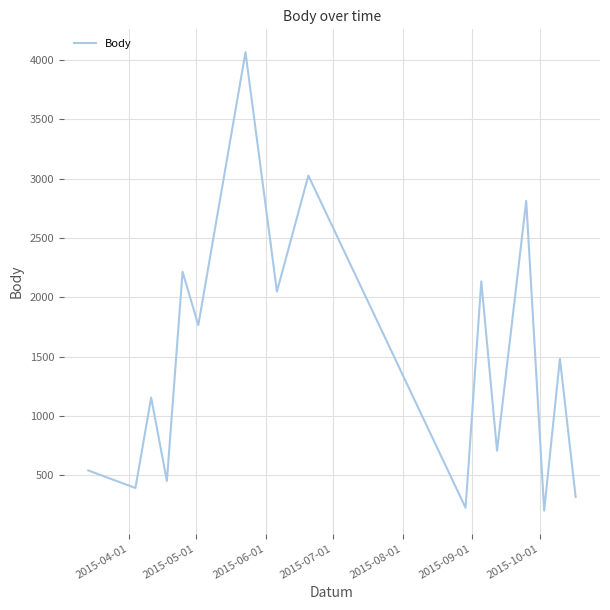

What is the maximum value shown in the chart?

4067